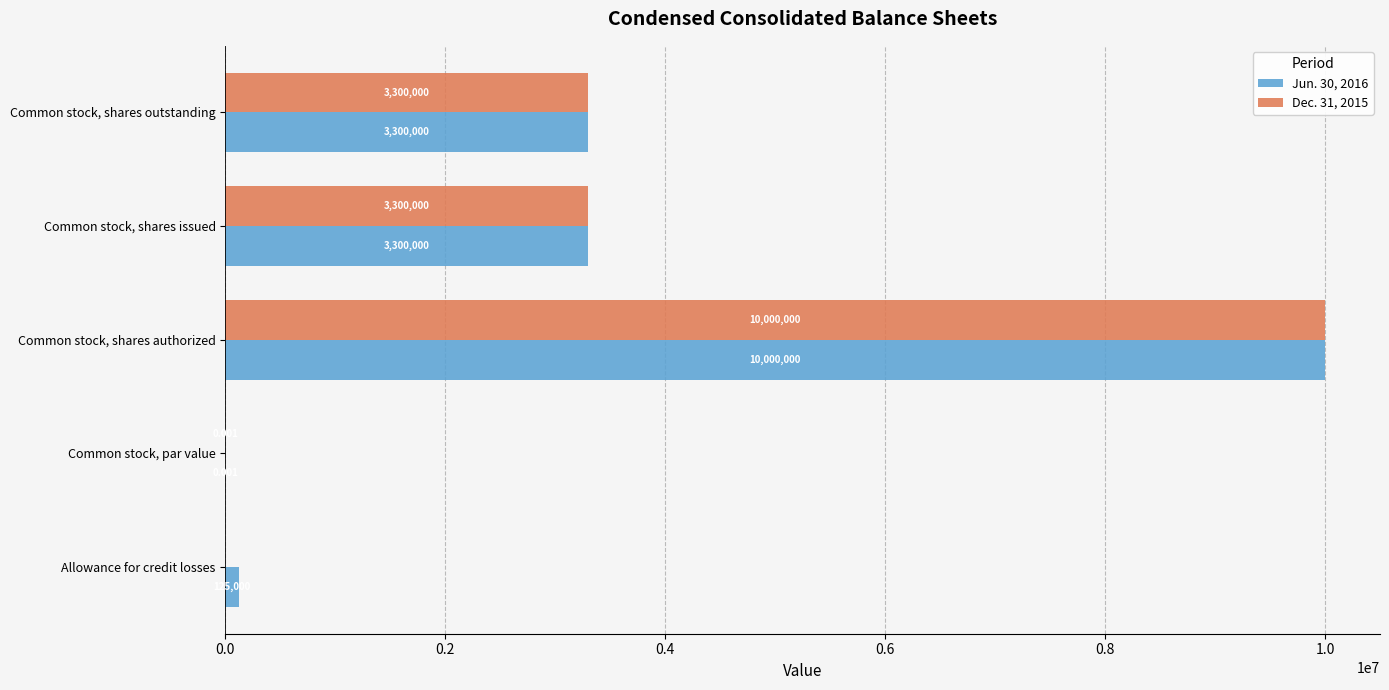

Is the value of Dec. 31, 2015 at Common stock, shares outstanding greater than the value of Jun. 30, 2016 at Common stock, par value?

Yes